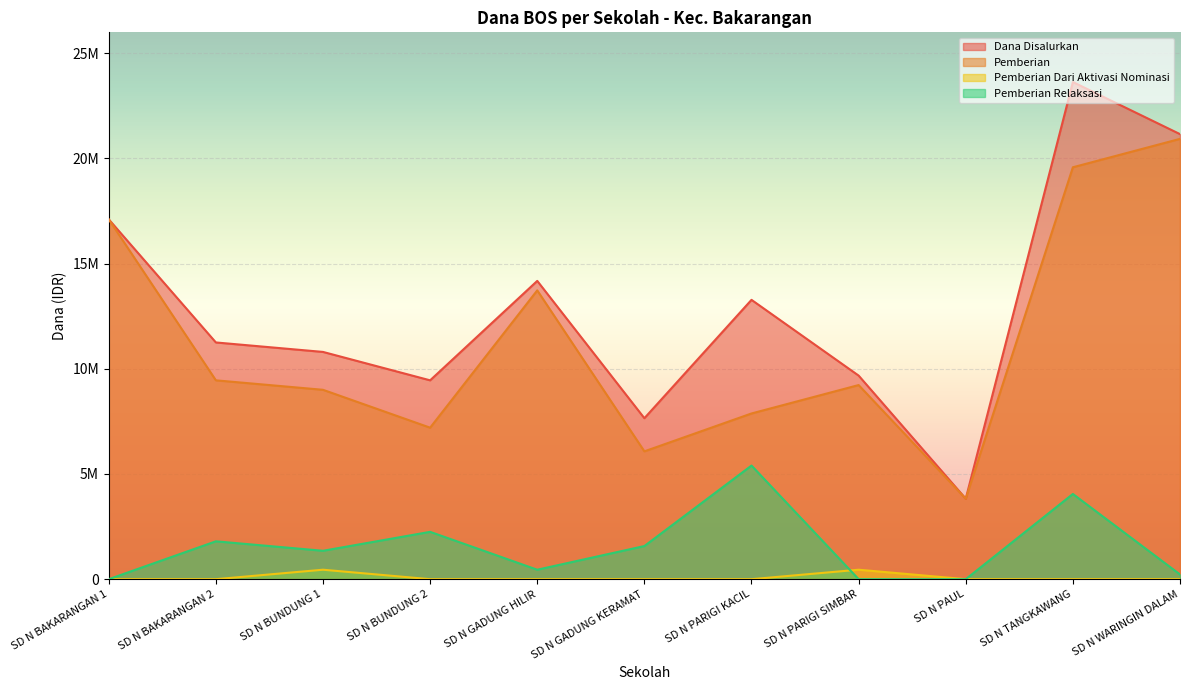

What is the label of the 8th point from the right?

SD N BUNDUNG 2